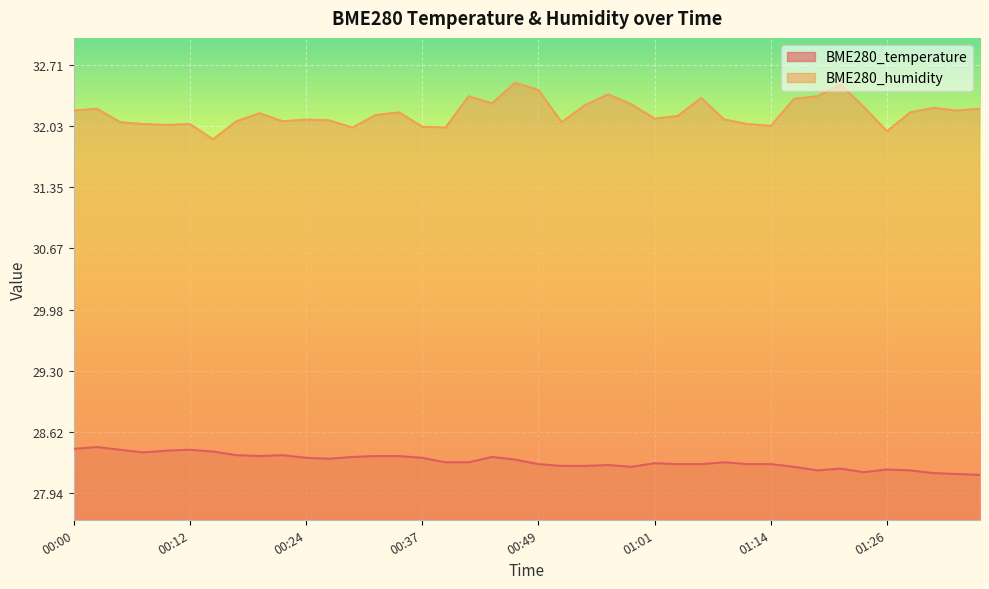

Reading left to right, extract all data points from this chart.

BME280_temperature: 00:00=28.4	00:03=28.4	00:05=28.4	00:07=28.4	00:10=28.4	00:12=28.4	00:15=28.4	00:17=28.4	00:20=28.4	00:22=28.4	00:24=28.3	00:27=28.3	00:29=28.3	00:32=28.4	00:34=28.4	00:37=28.3	00:39=28.3	00:41=28.3	00:44=28.3	00:46=28.3	00:49=28.3	00:51=28.2	00:54=28.2	00:56=28.2	00:58=28.2	01:01=28.3	01:03=28.3	01:06=28.3	01:08=28.3	01:11=28.3	01:14=28.3	01:16=28.2	01:18=28.2	01:21=28.2	01:23=28.2	01:26=28.2	01:28=28.2	01:31=28.2	01:33=28.1	01:36=28.1
BME280_humidity: 00:00=32.2	00:03=32.2	00:05=32.1	00:07=32.0	00:10=32.0	00:12=32.0	00:15=31.9	00:17=32.1	00:20=32.2	00:22=32.1	00:24=32.1	00:27=32.1	00:29=32.0	00:32=32.1	00:34=32.2	00:37=32.0	00:39=32.0	00:41=32.4	00:44=32.3	00:46=32.5	00:49=32.4	00:51=32.1	00:54=32.3	00:56=32.4	00:58=32.3	01:01=32.1	01:03=32.1	01:06=32.3	01:08=32.1	01:11=32.0	01:14=32.0	01:16=32.3	01:18=32.4	01:21=32.5	01:23=32.2	01:26=32.0	01:28=32.2	01:31=32.2	01:33=32.2	01:36=32.2